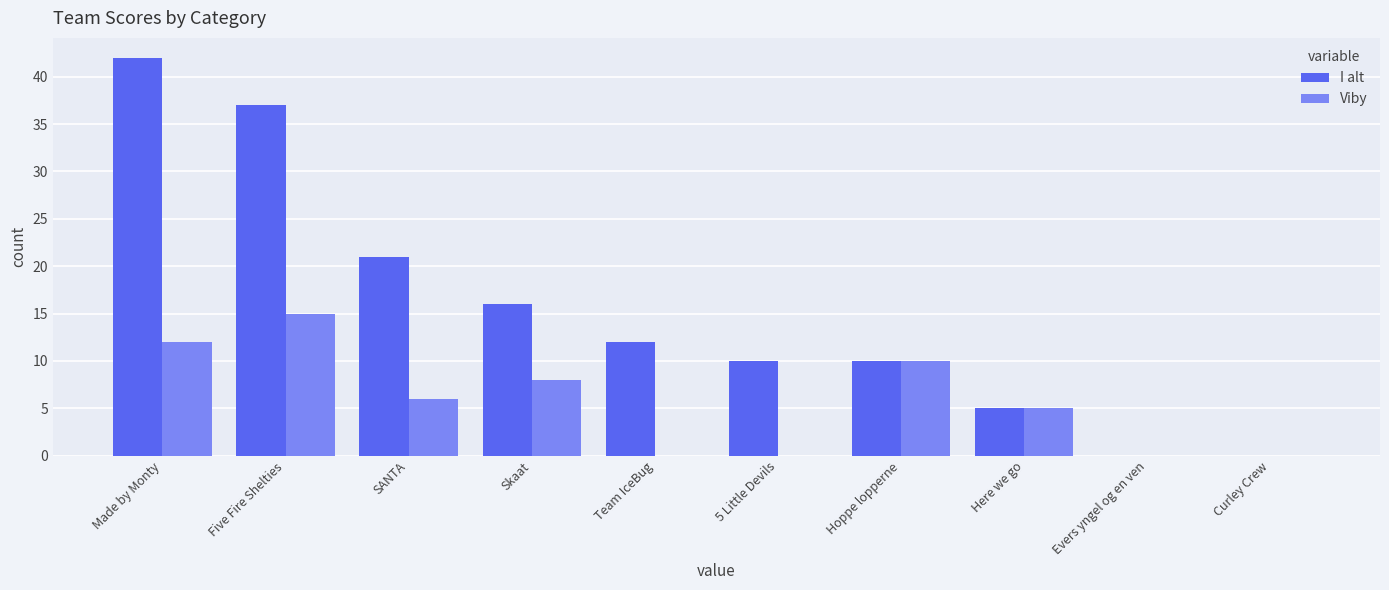

True or false: I alt has a value of 2 at Here we go.

False